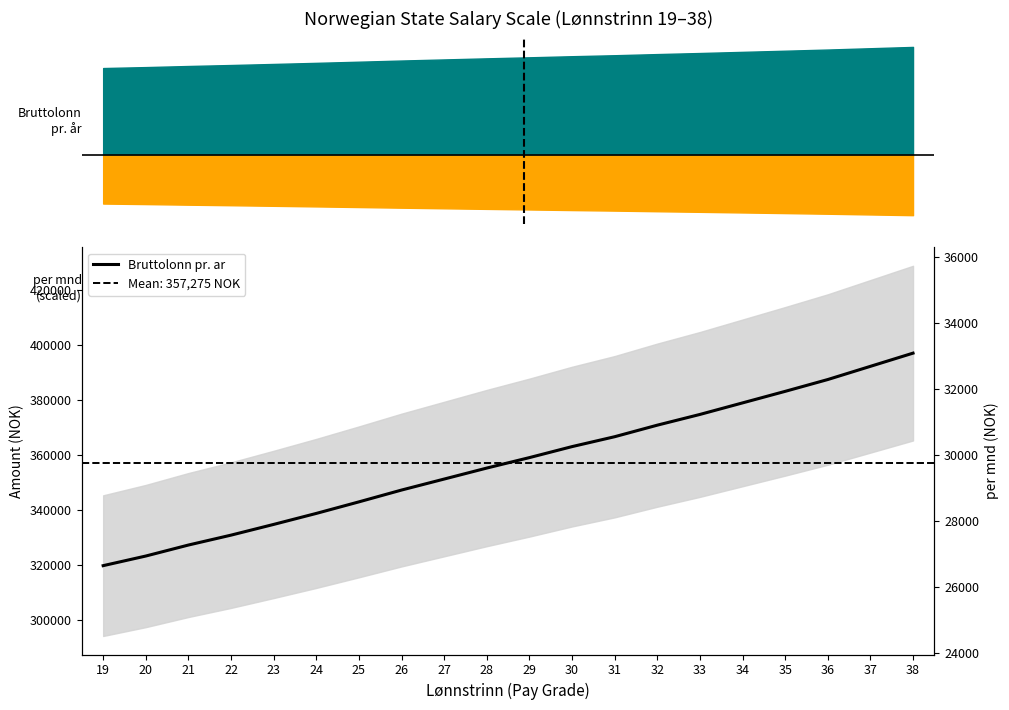

True or false: the data shows 193301 at 31.

False